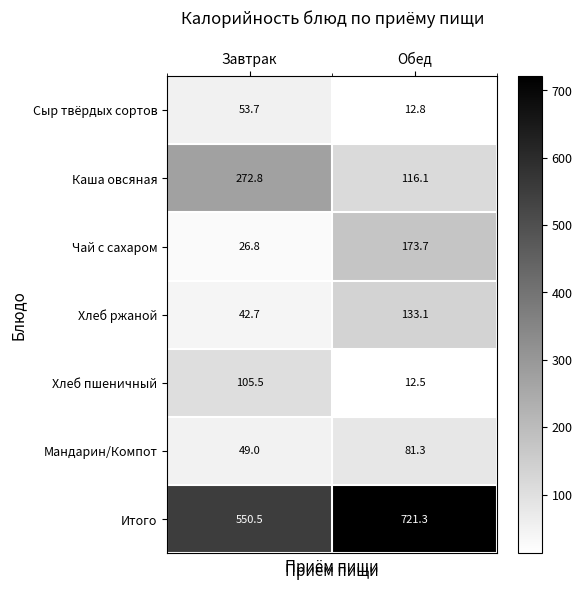

What is the highest value of the Сыр твёрдых сортов series?

53.7